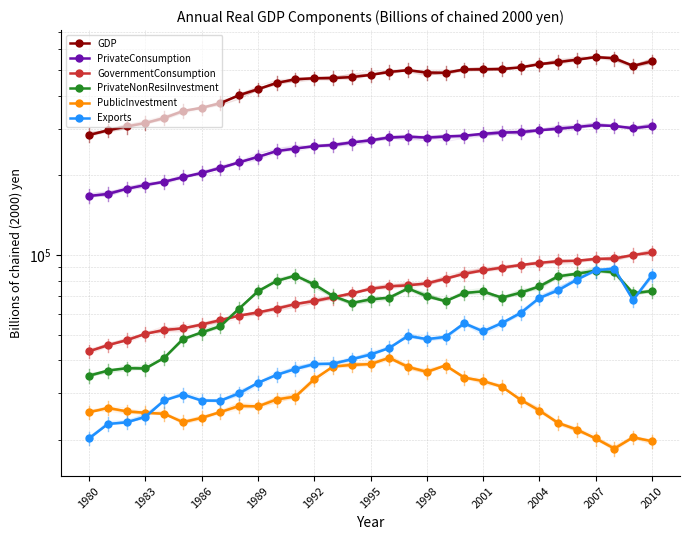

True or false: GovernmentConsumption and PublicInvestment intersect in this chart.

False